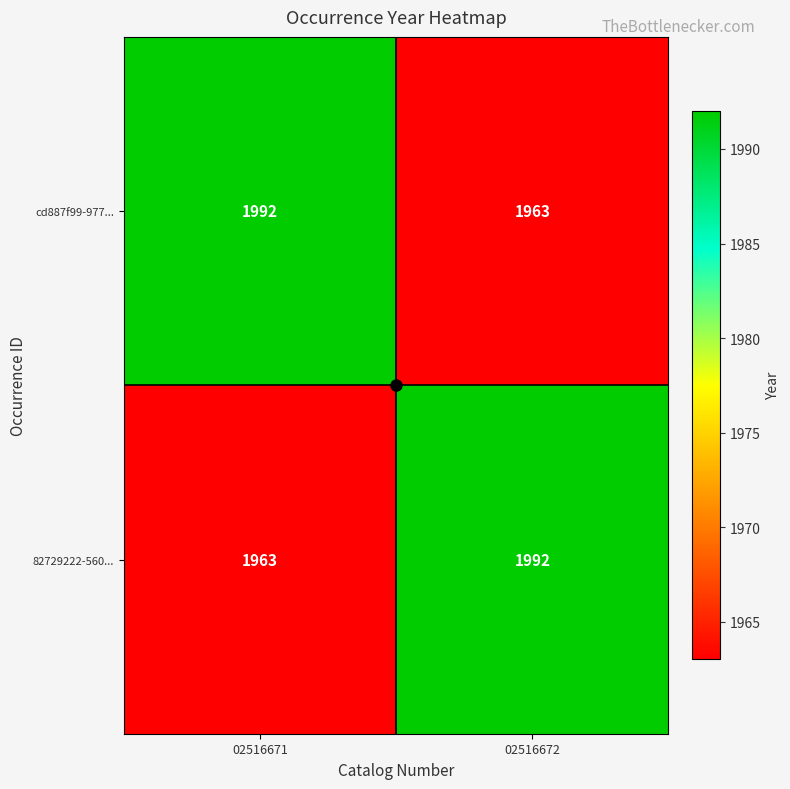

What is the difference between the highest and lowest values at 02516672?

29